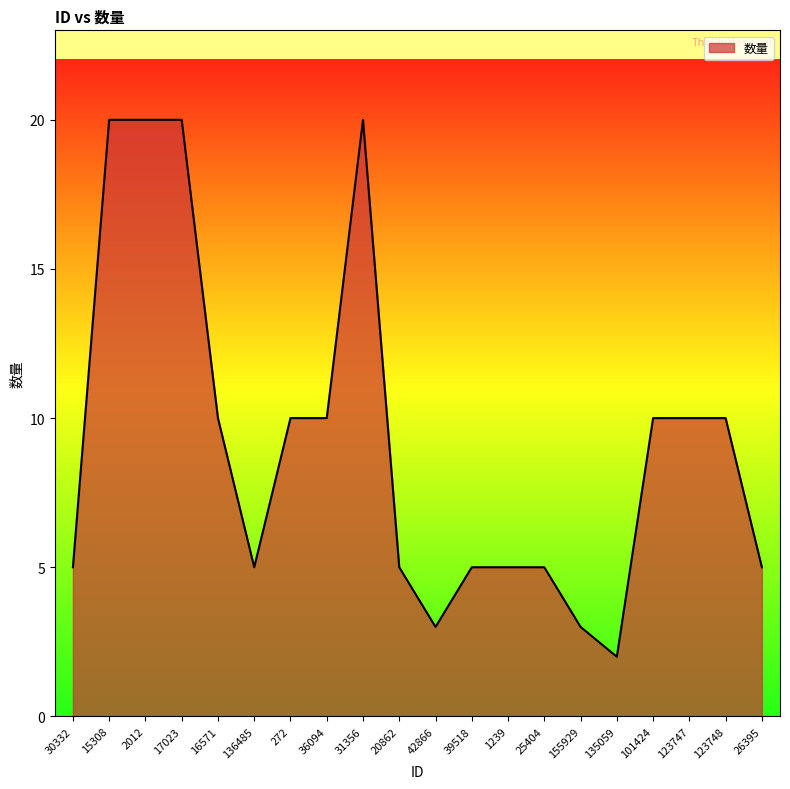

Between 123748 and 2012, which is larger?

2012